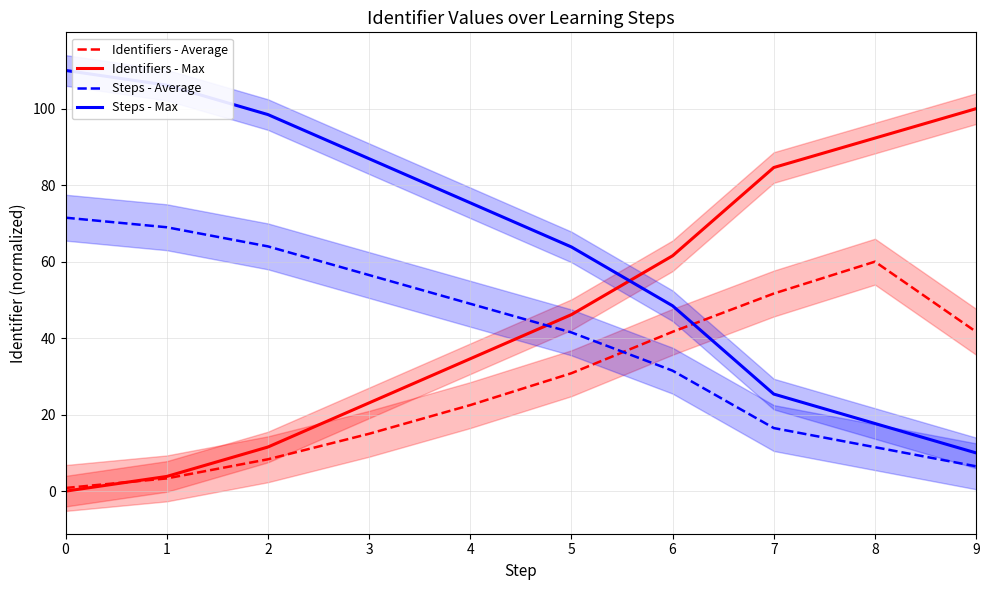

What is the total value across all series at 0?

182.3